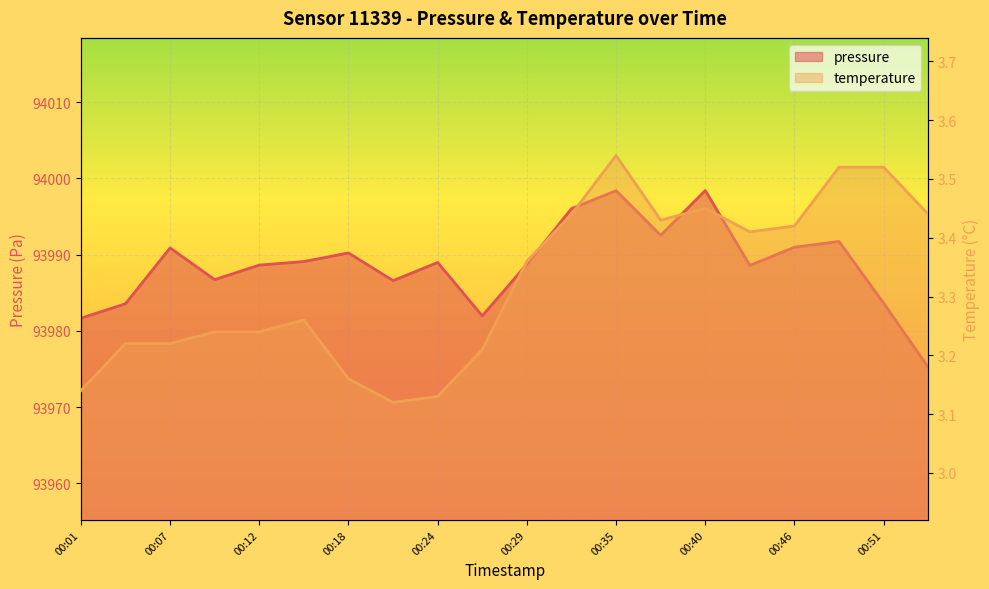

What is the sum of all pressure values?

1879772.5